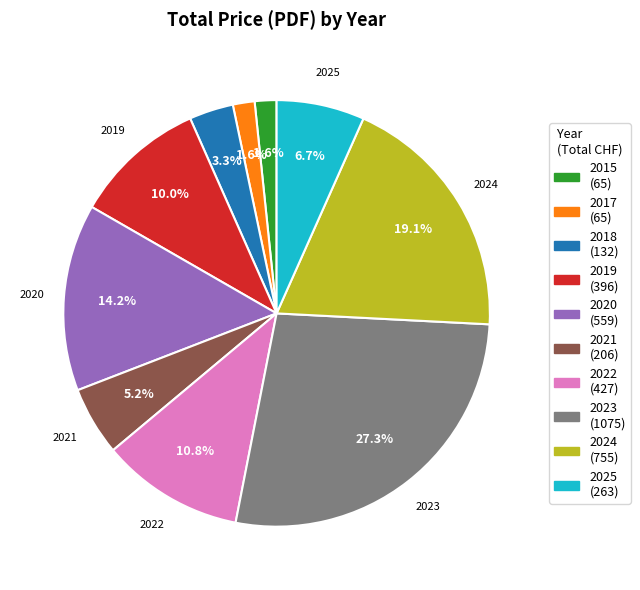

Between 2019 and 2025, which is larger?

2019